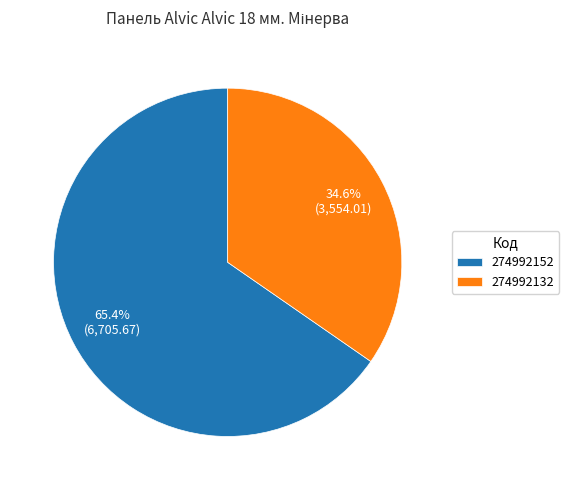

To the nearest percent, what is the difference between the largest and smallest slice percentages?

31%